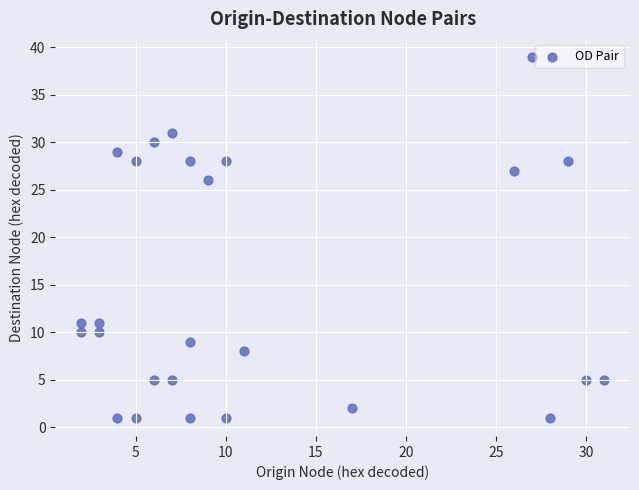

What Y value in the scatter plot is closest to 20?

26